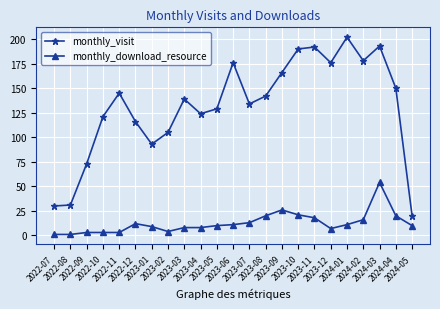

At which label does monthly_download_resource first exceed 10?

2022-12